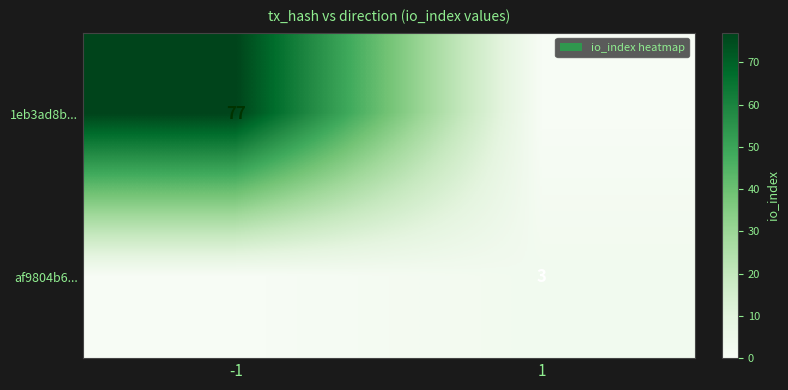

True or false: 1eb3ad8b... has a value of 114 at -1.

False